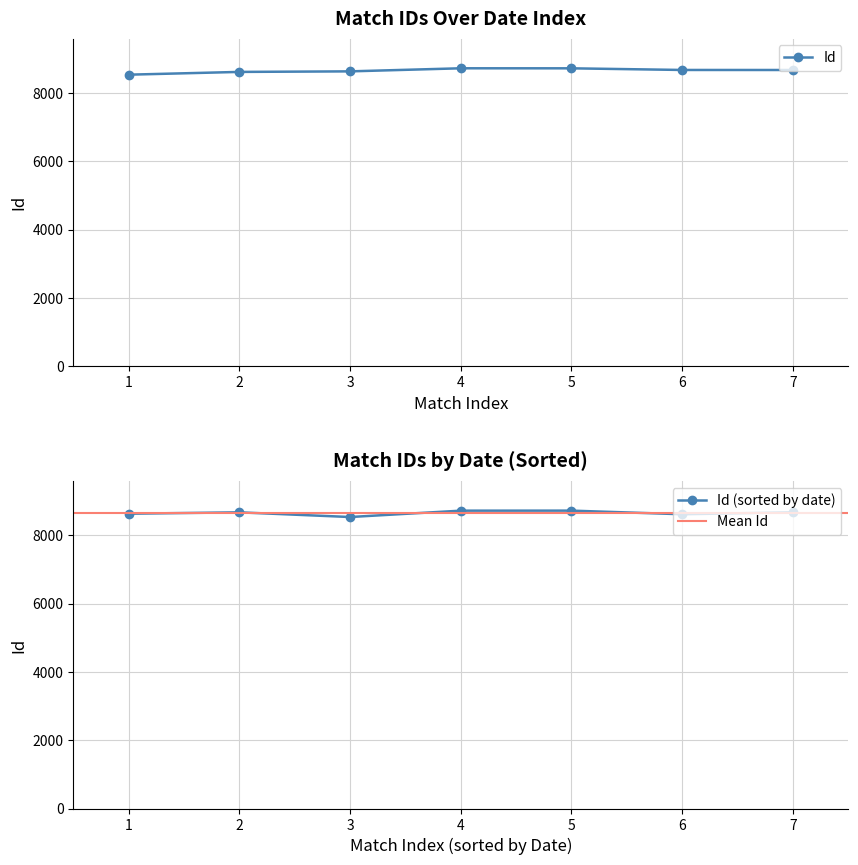

What is the value of the Id (sorted by date) point at the 5th from the left?

8722